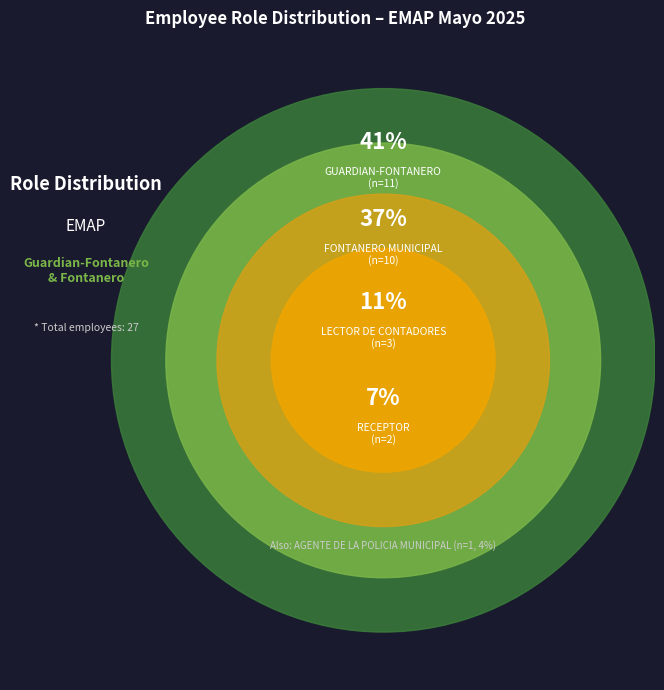

What is the change in value from RECEPTOR to AGENTE DE LA POLICIA MUNICIPAL?

-1